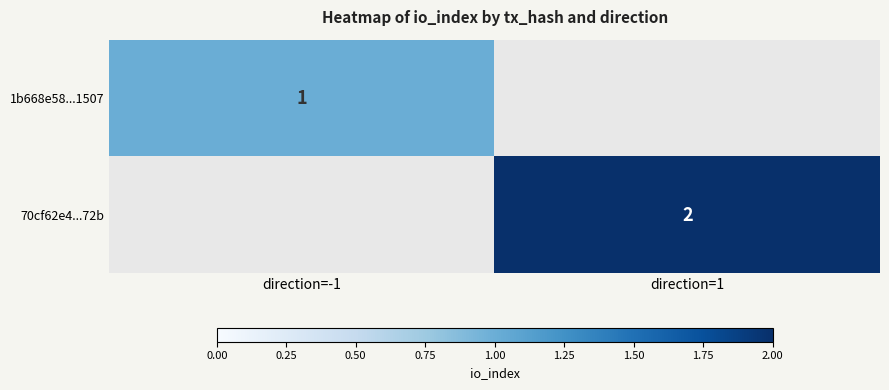

The 70cf62e4...72b series shows 2 at direction=1. True or false?

True